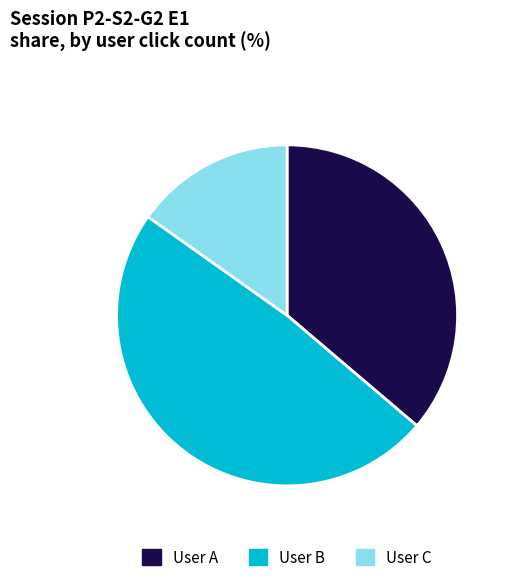

Which category has the biggest portion of the pie?

User B